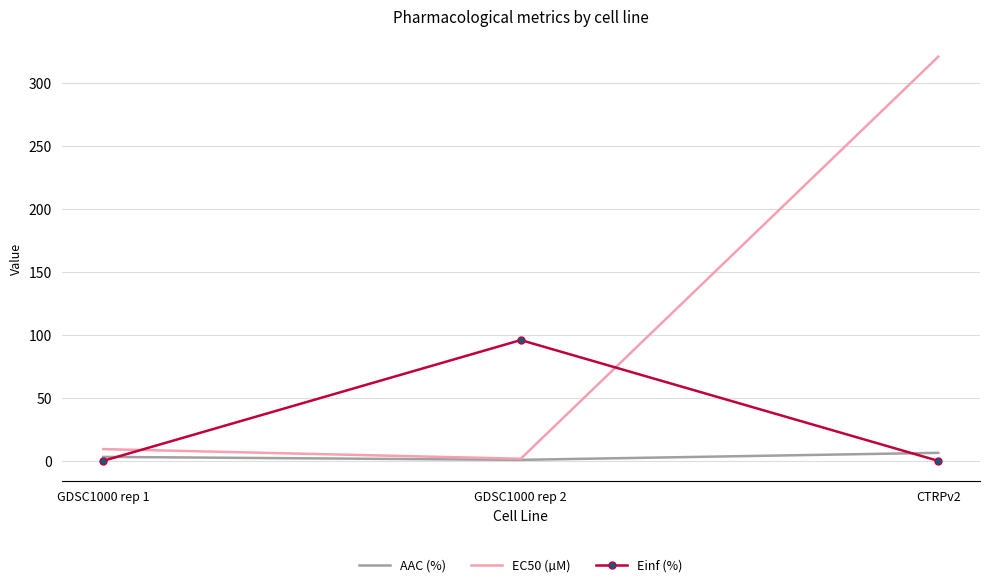

Rank the series by their average value, from highest to lowest.

EC50 (µM), Einf (%), AAC (%)